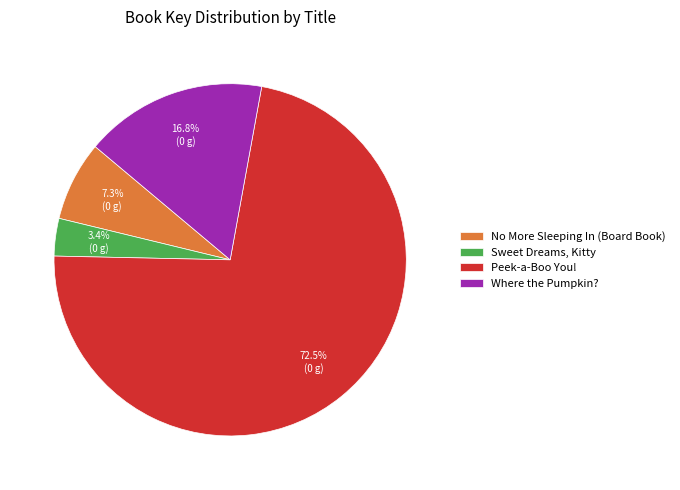

Which category accounts for the majority?

Peek-a-Boo You!